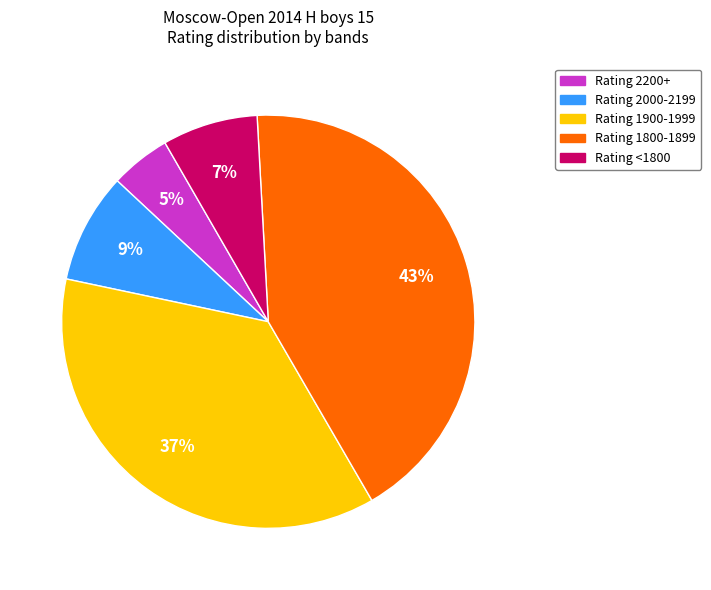

Does any single category account for the majority?

No